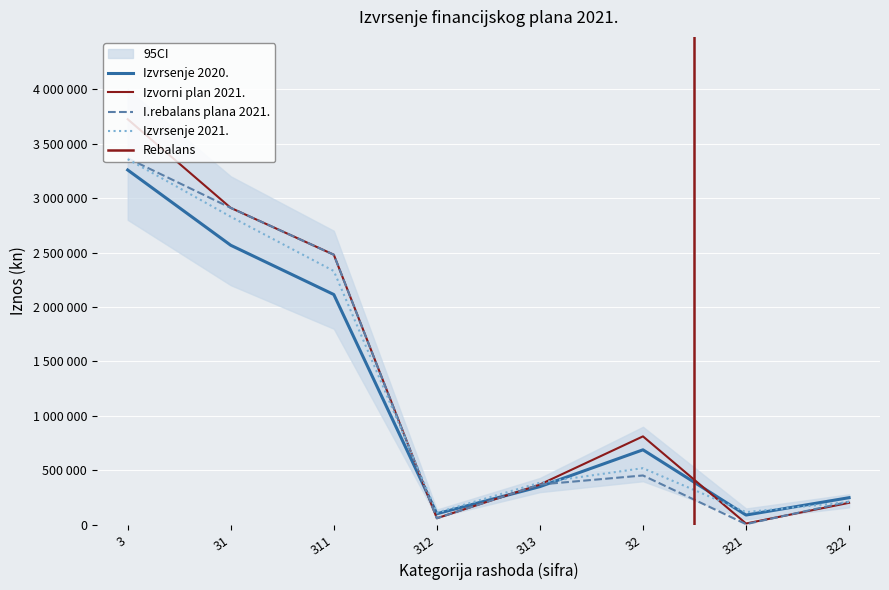

What is the difference between the highest and lowest values at 322?

47088